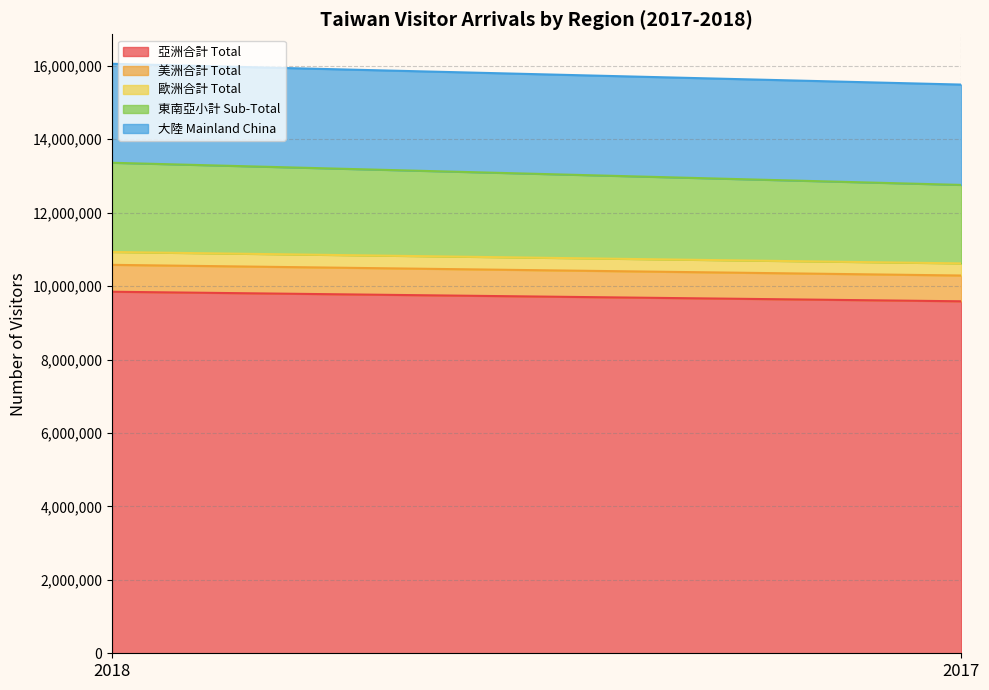

How many distinct data groups are displayed?

5